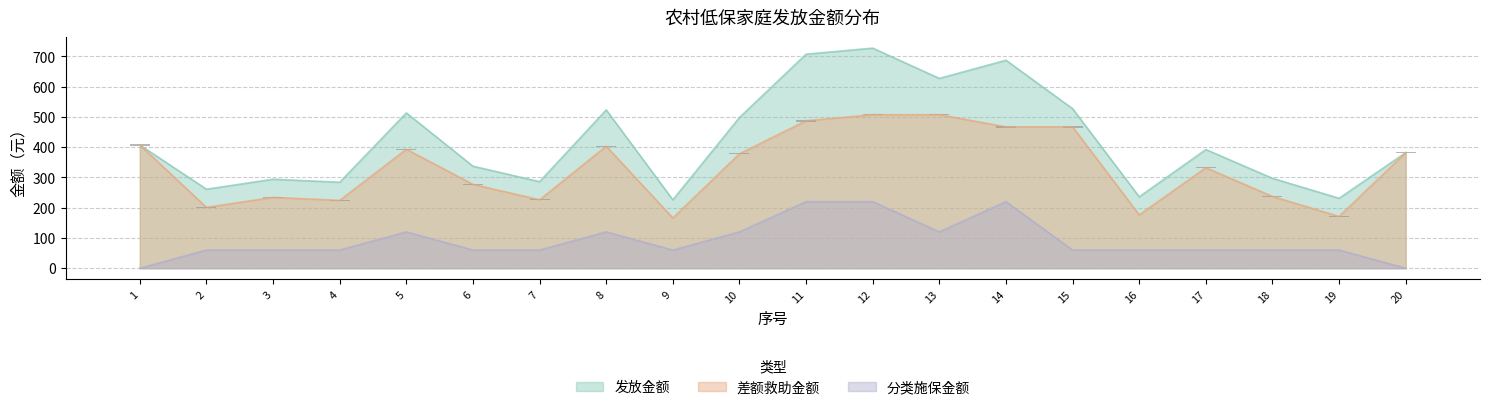

List the labels in order of 分类施保金额 value, largest first.

11, 12, 14, 5, 8, 10, 13, 2, 3, 4, 6, 7, 9, 15, 16, 17, 18, 19, 1, 20